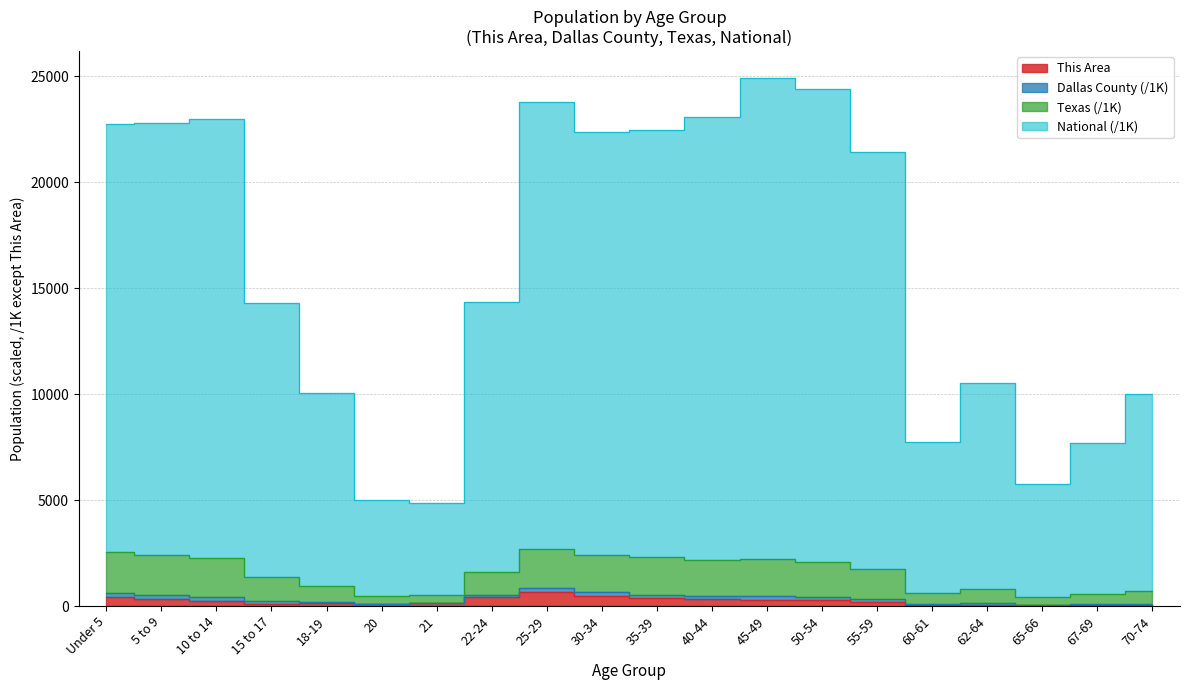

Between Under 5 and 35-39, which is larger?

Under 5